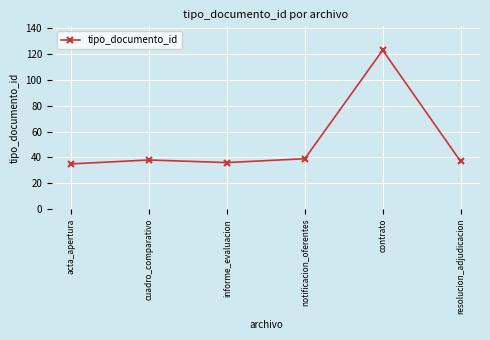

True or false: the data has more than 1 interior local peaks.

True